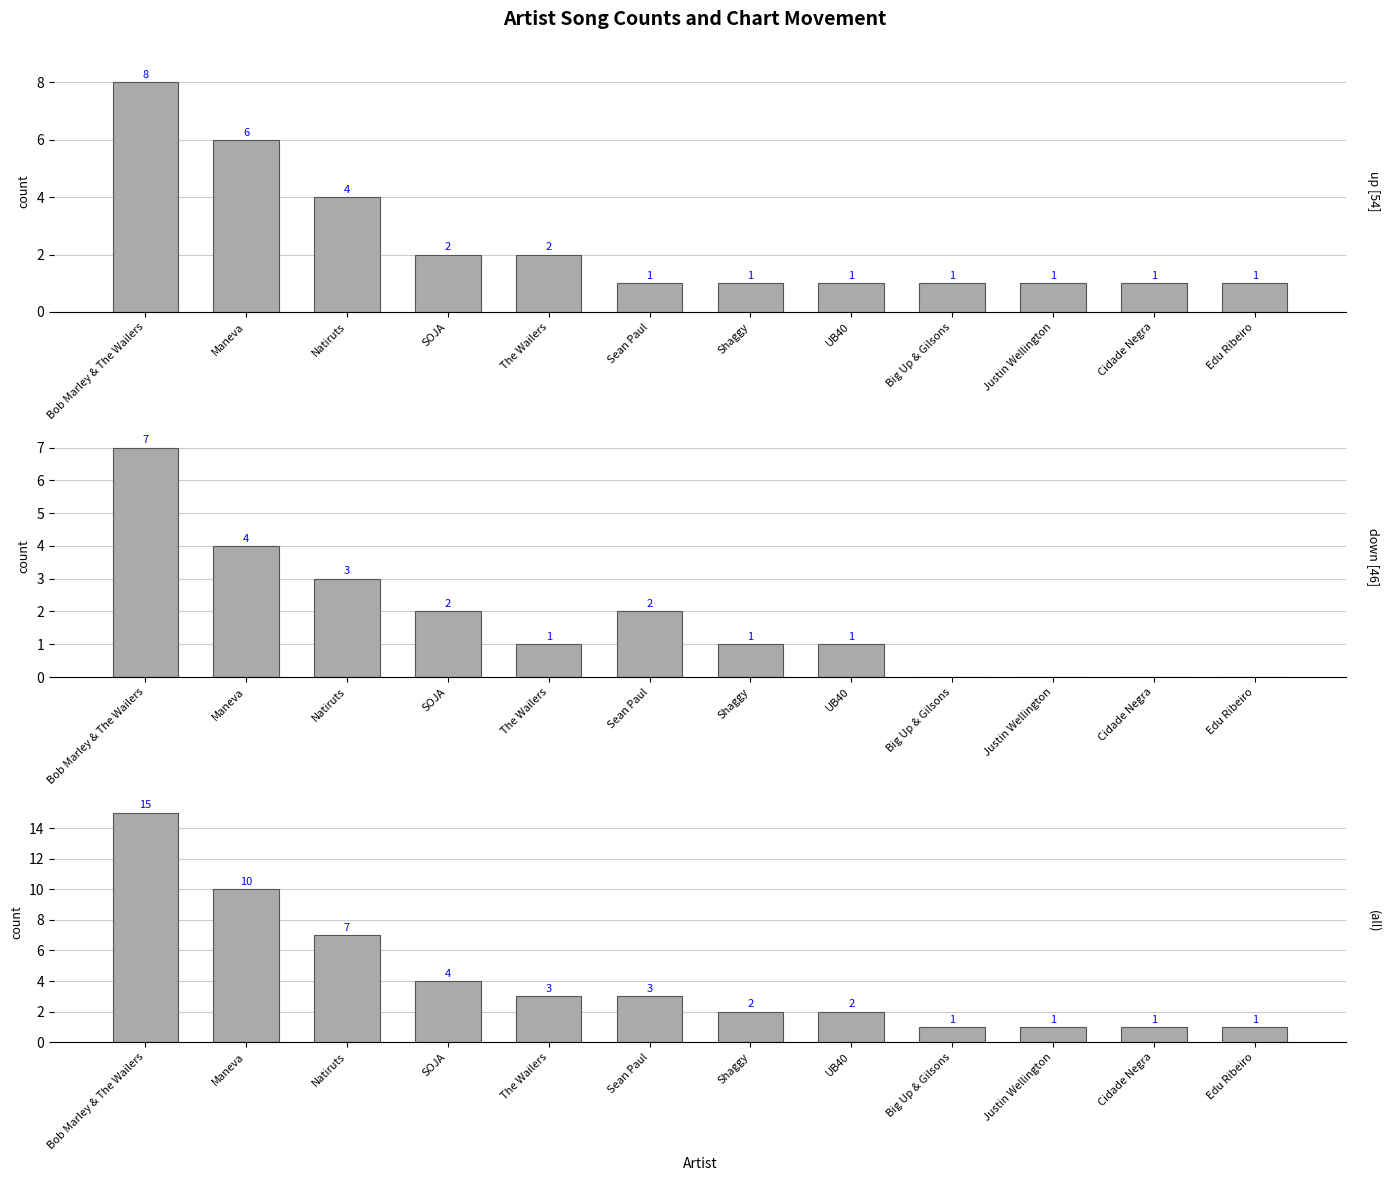

Reading left to right, transcribe all the data shown in this chart.

up: 8	6	4	2	2	1	1	1	1	1	1	1
down: 7	4	3	2	1	2	1	1	0	0	0	0
all: 15	10	7	4	3	3	2	2	1	1	1	1